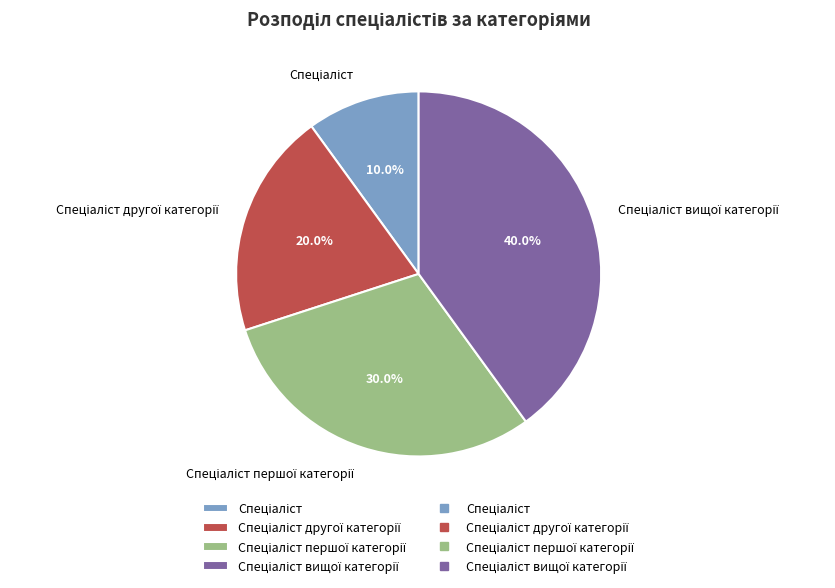

Is there any slice that represents more than half of the pie?

No